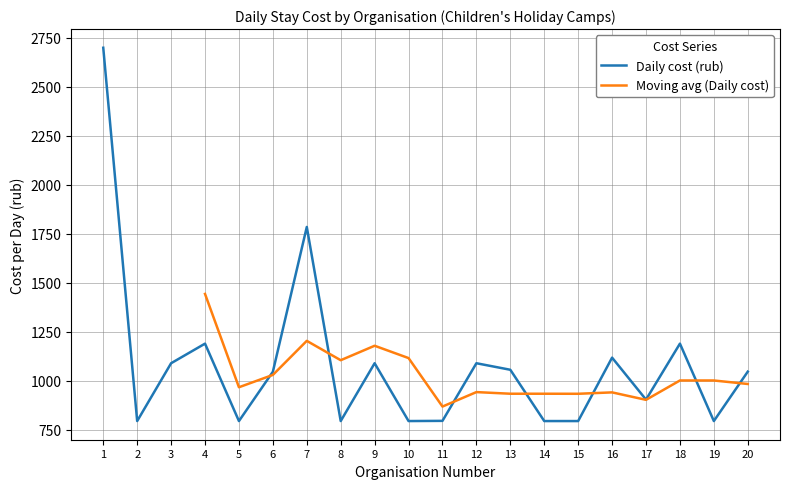

Does the chart have visible grid lines?

Yes